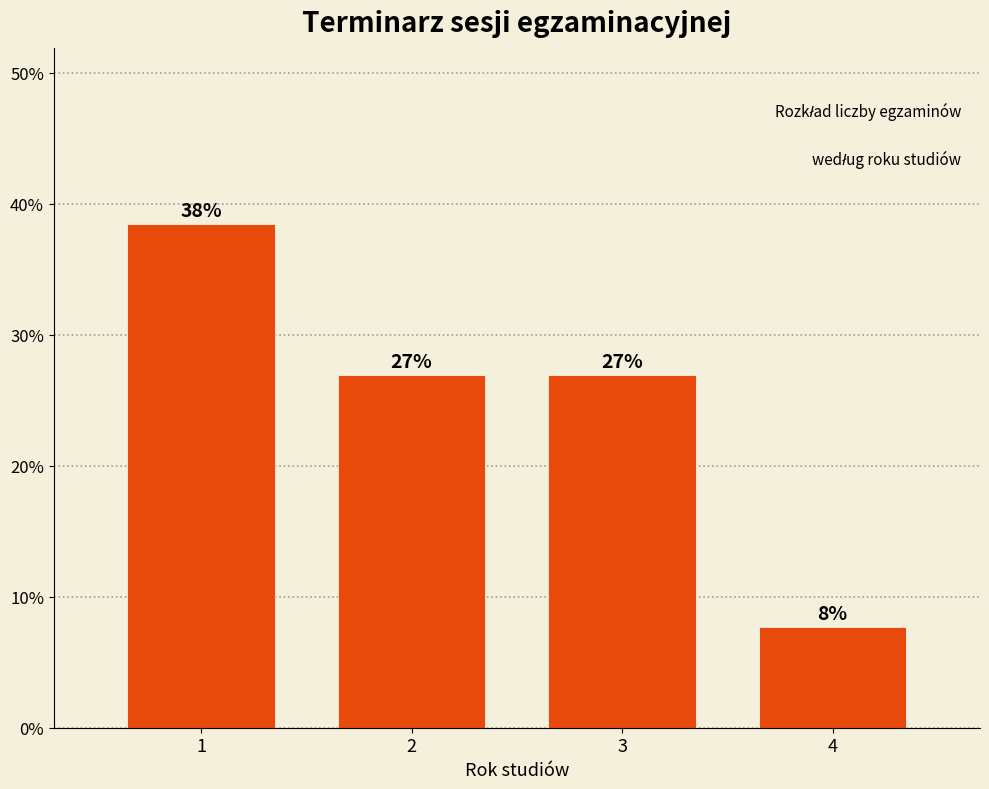

What is the approximate value at 3?

26.9